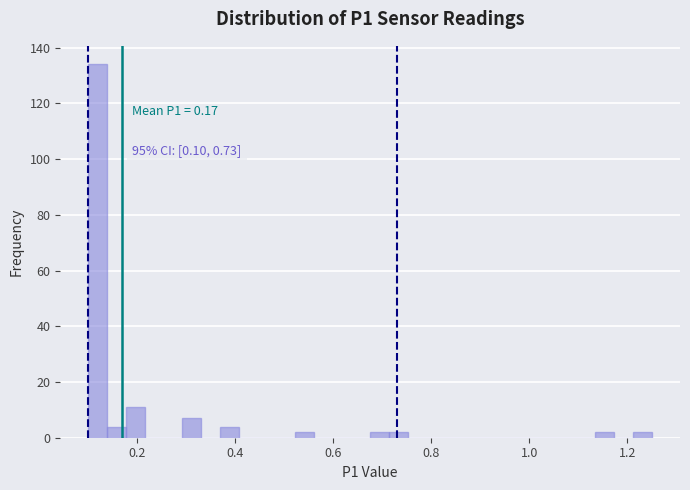

Read against the x-axis, roughly where is the centre of the tallest bar?

0.12